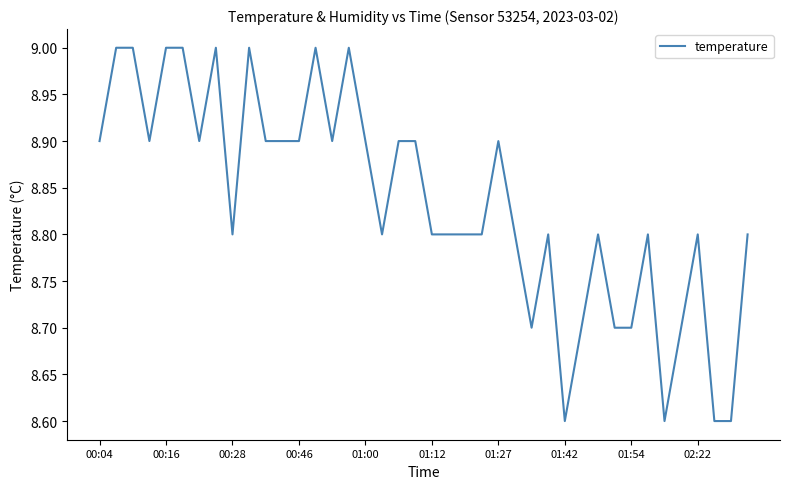

Reading right to left, list all the values displayed in this chart.

8.8	8.6	8.6	8.8	8.7	8.6	8.8	8.7	8.7	8.8	8.7	8.6	8.8	8.7	8.8	8.9	8.8	8.8	8.8	8.8	8.9	8.9	8.8	8.9	9.0	8.9	9.0	8.9	8.9	8.9	9.0	8.8	9.0	8.9	9.0	9.0	8.9	9.0	9.0	8.9